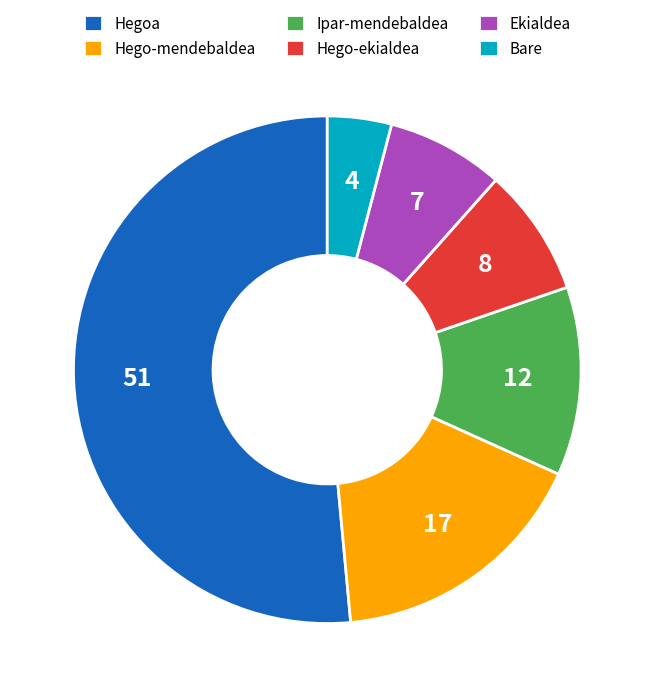

What is the largest slice in the pie chart?

Hegoa